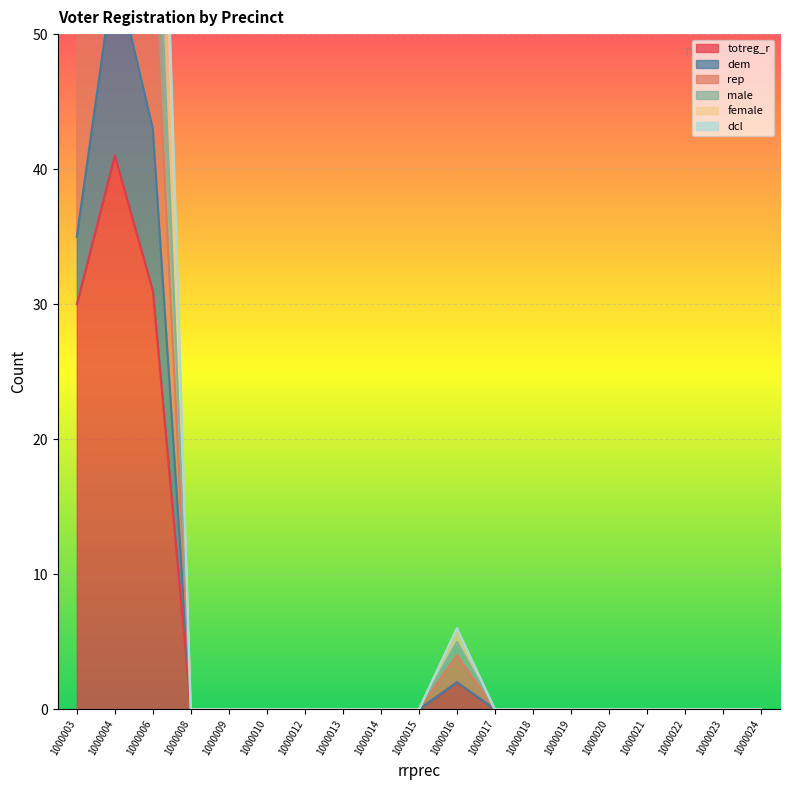

True or false: female has more than 1 interior local peaks.

True